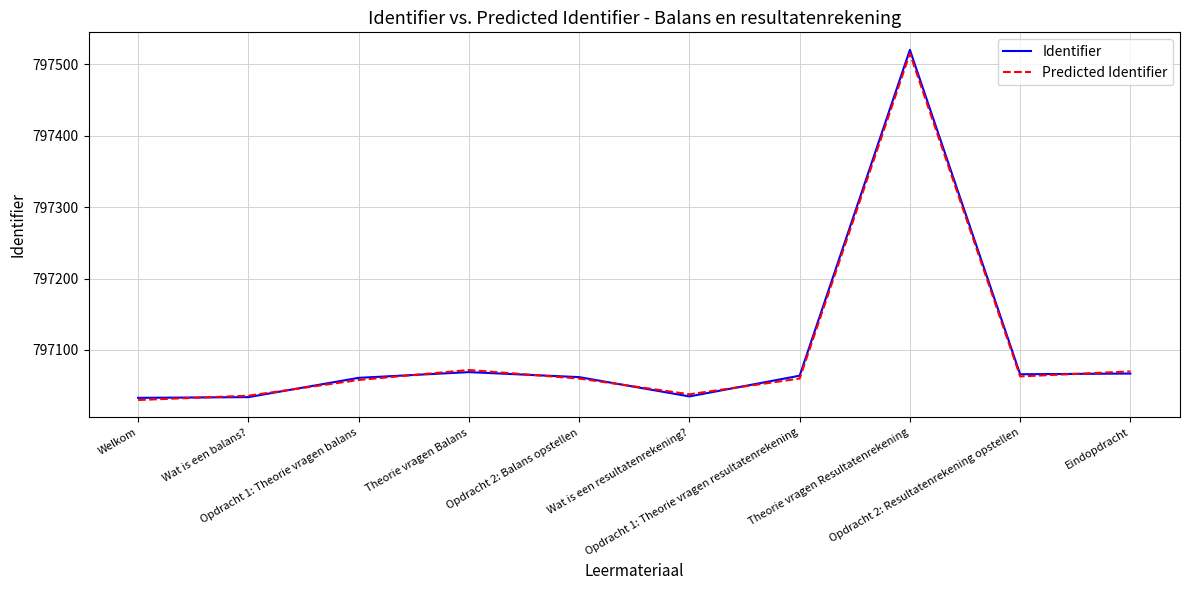

Rank the series at Theorie vragen Resultatenrekening from lowest to highest value.

Predicted Identifier, Identifier